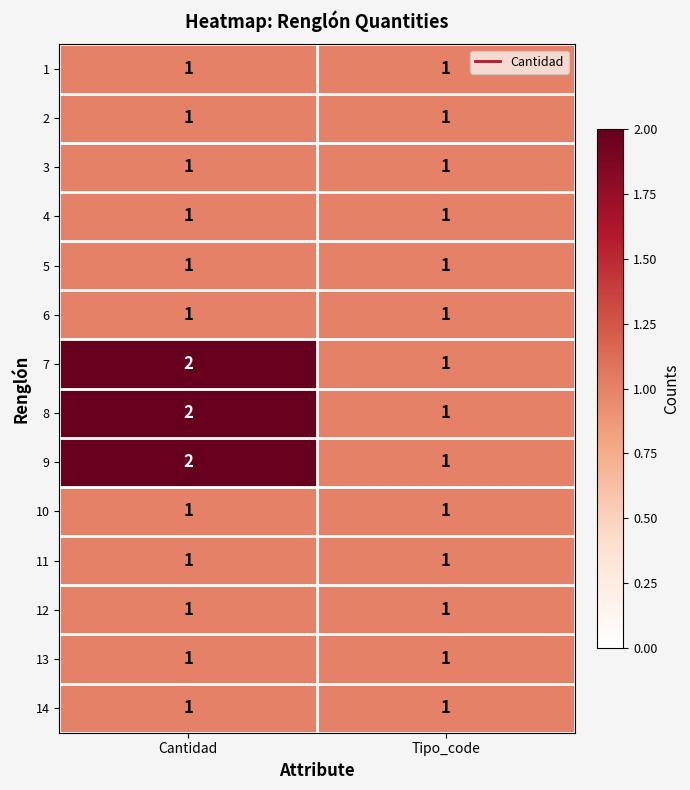

How many distinct data groups are displayed?

14